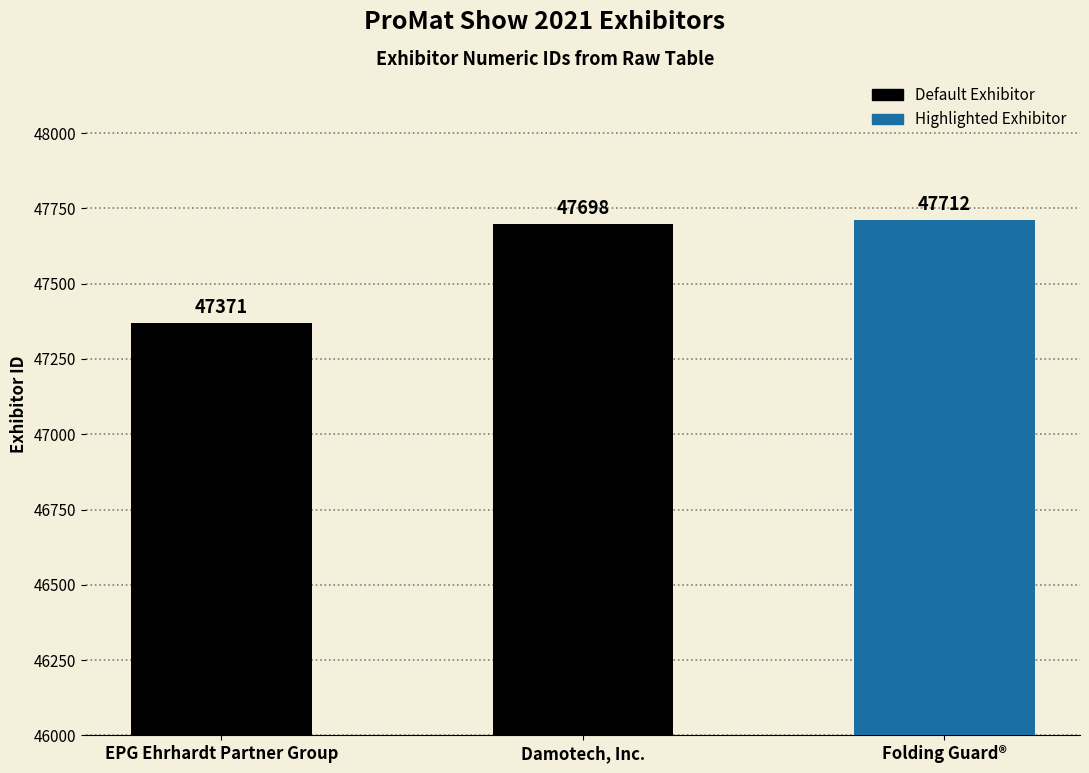

Rank the categories by value from lowest to highest.

EPG Ehrhardt Partner Group, Damotech, Inc., Folding Guard®